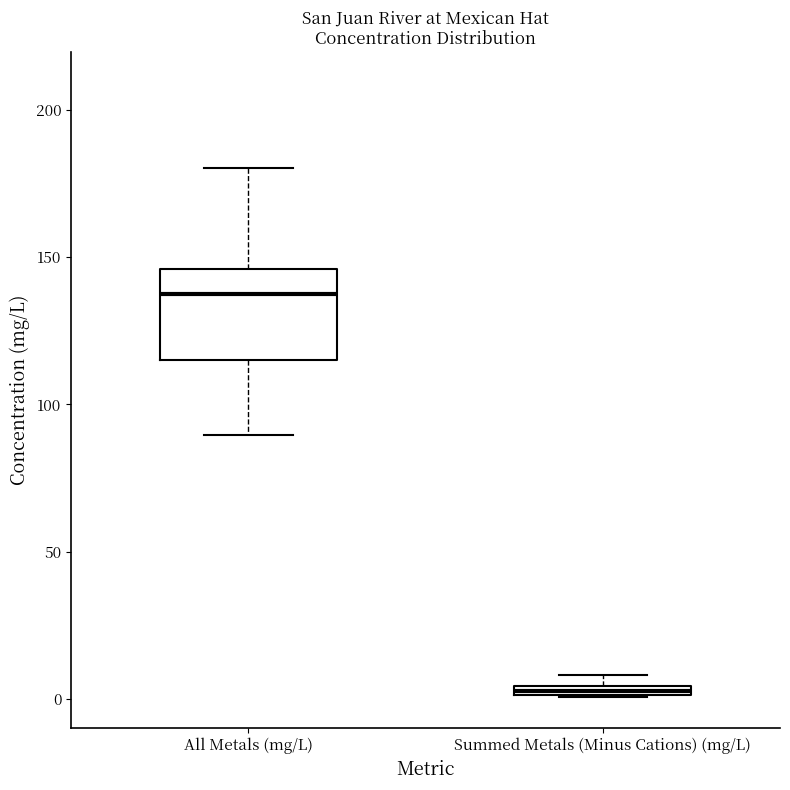

Comparing the boxes themselves (not the whiskers), which one is the tallest?

All Metals (mg/L)